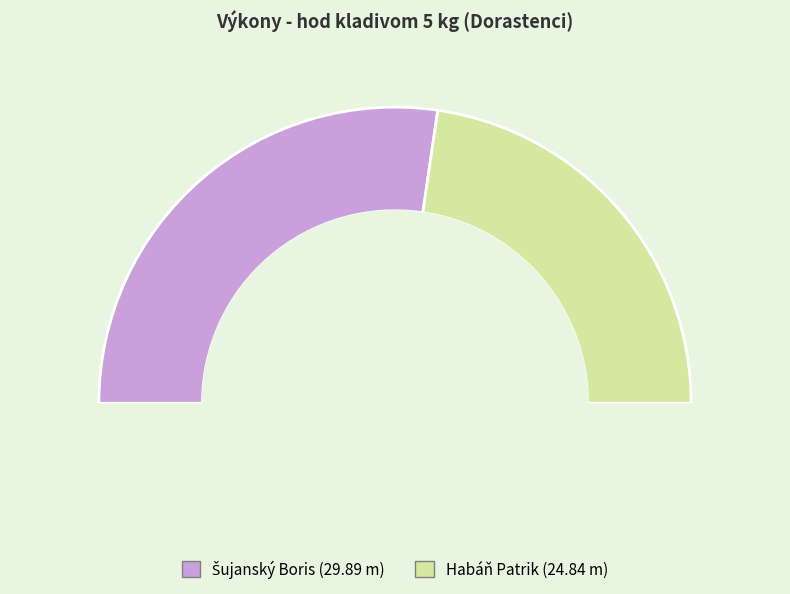

True or false: Šujanský Boris accounts for 40% of the total.

False